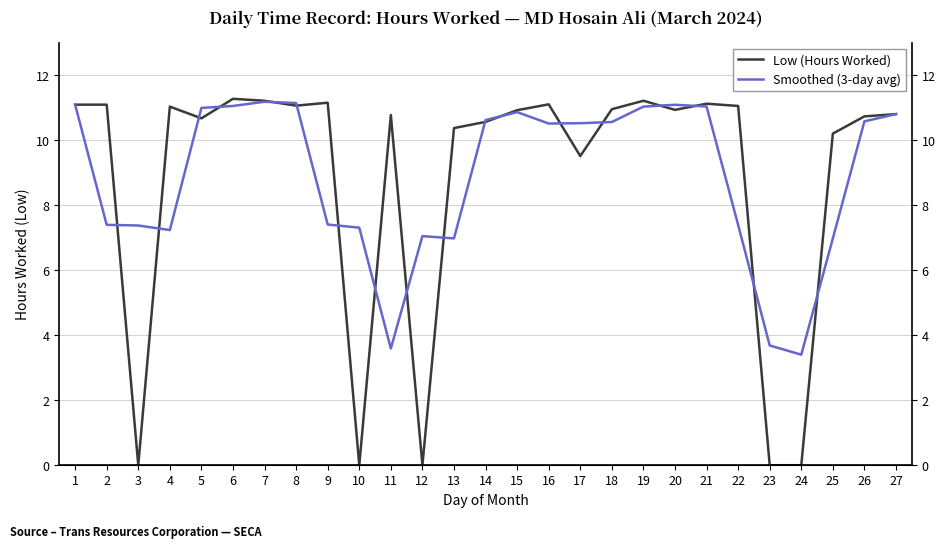

How many series are shown in this chart?

2